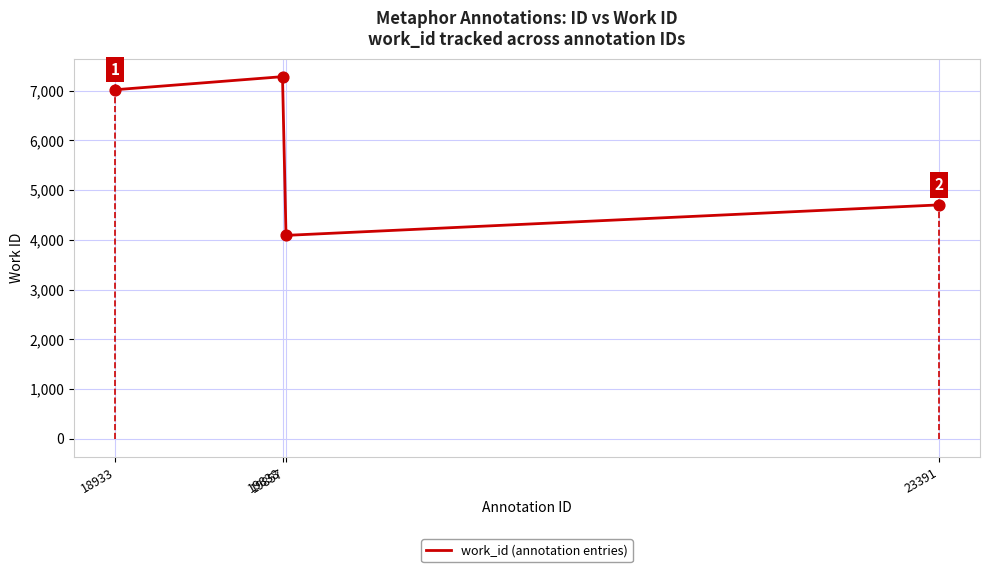

Between 19857 and 19838, which is larger?

19838